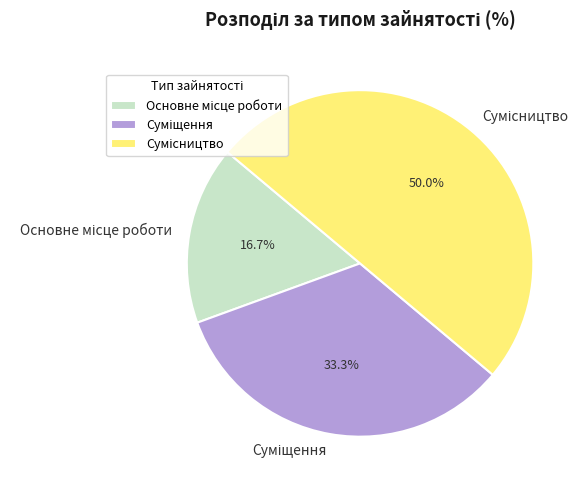

Is there a majority slice in this chart?

No